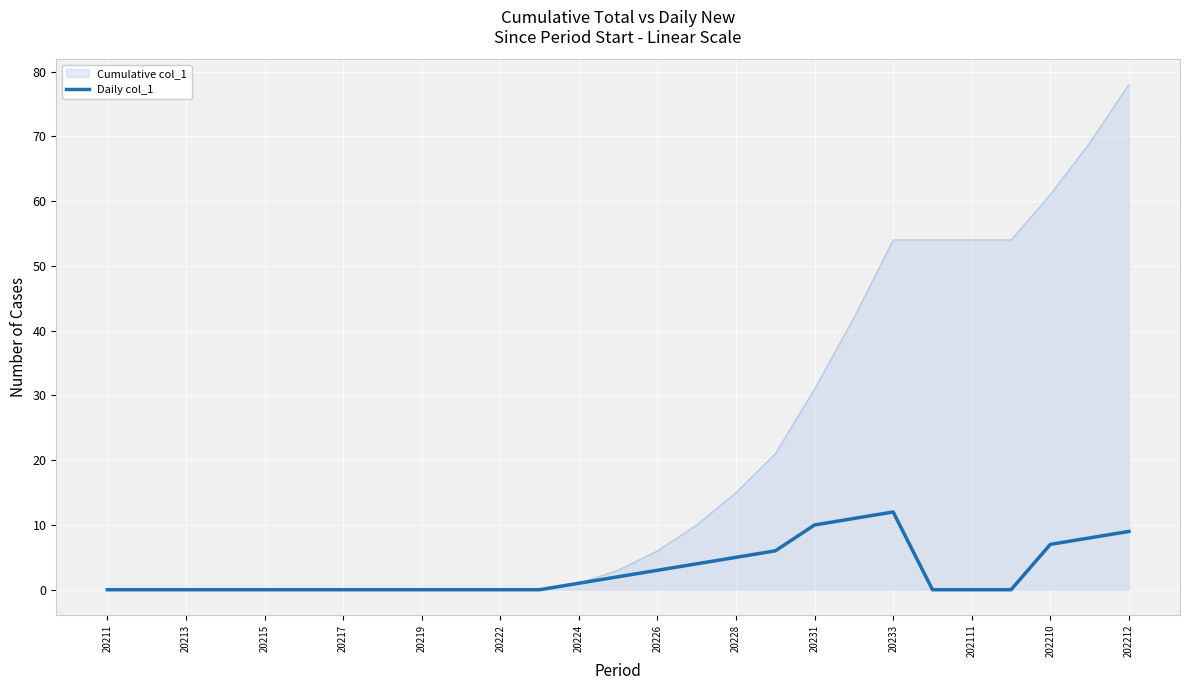

How many lines are shown in the chart?

2